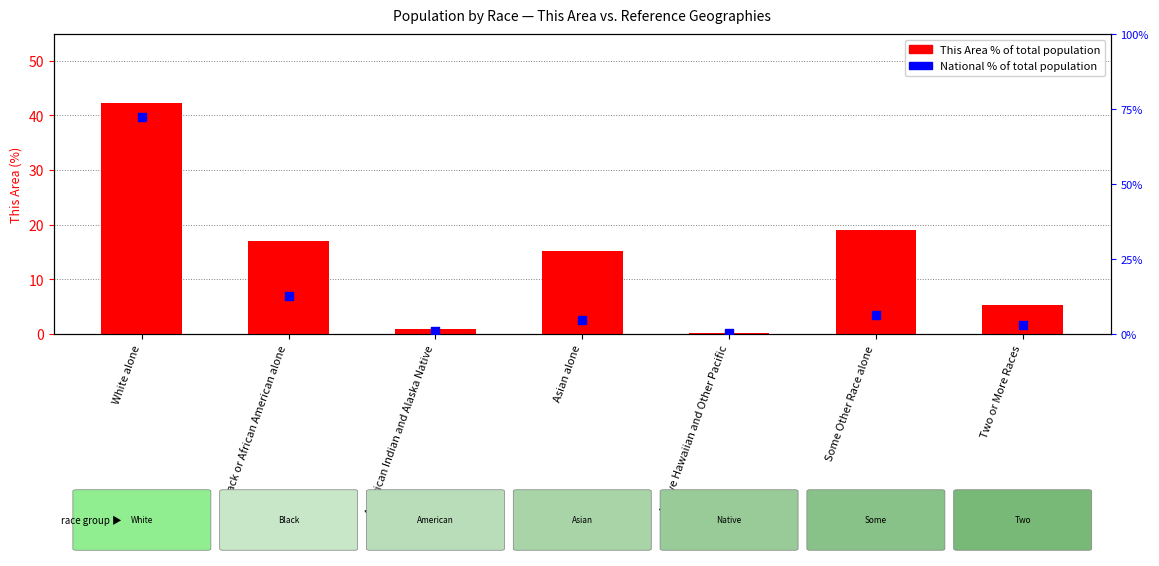

At how many categories does at least one series exceed 50?

1